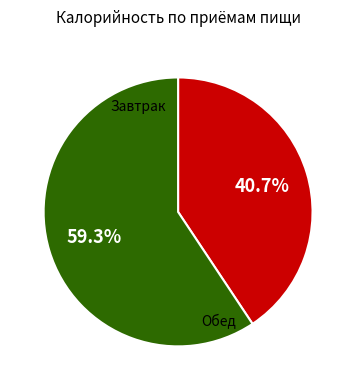

To the nearest percent, what is the difference between the largest and smallest slice percentages?

19%